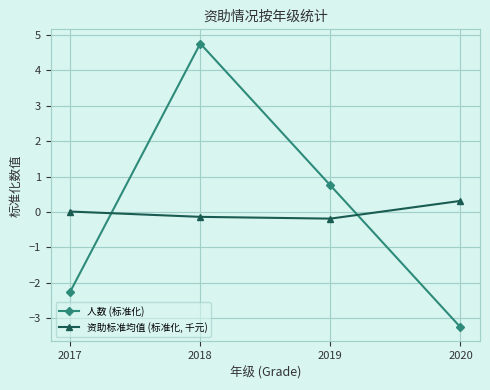

True or false: 人数 (标准化) has more than 2 points higher than both neighbors.

False